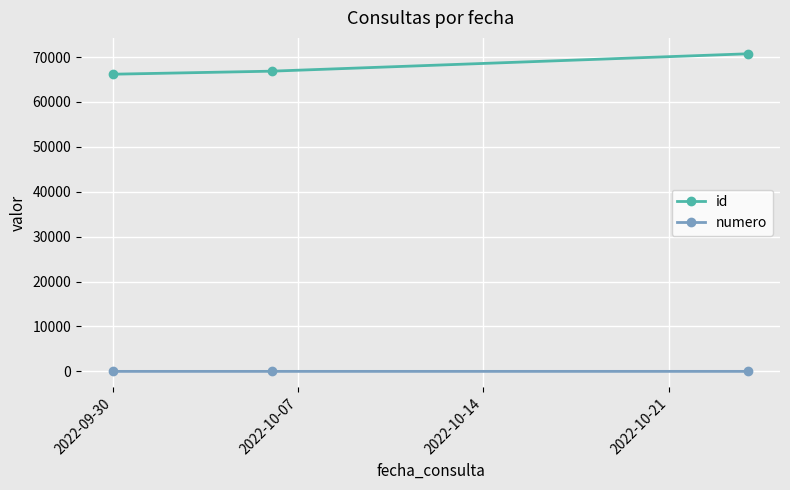

Is this an area chart (filled region under the line)?

No